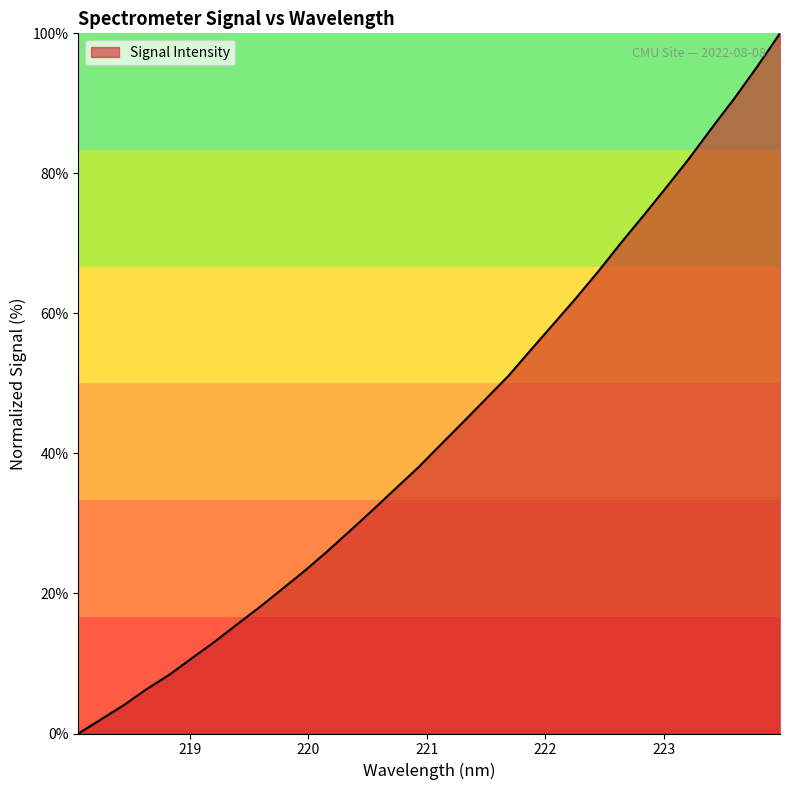

What is the maximum value shown in the chart?

100.0